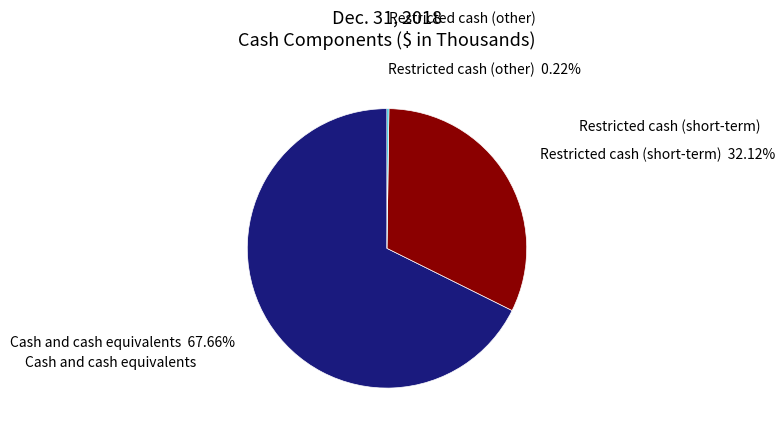

What is the largest slice in the pie chart?

Cash and cash equivalents